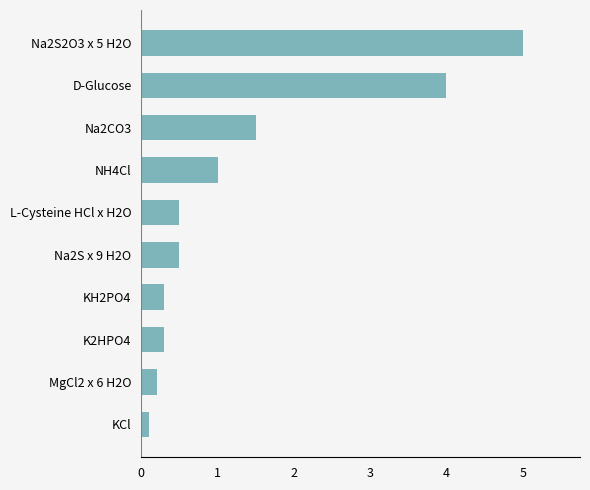

Reading bottom to top, list all the values displayed in this chart.

0.1	0.2	0.3	0.3	0.5	0.5	1.0	1.5	4.0	5.0